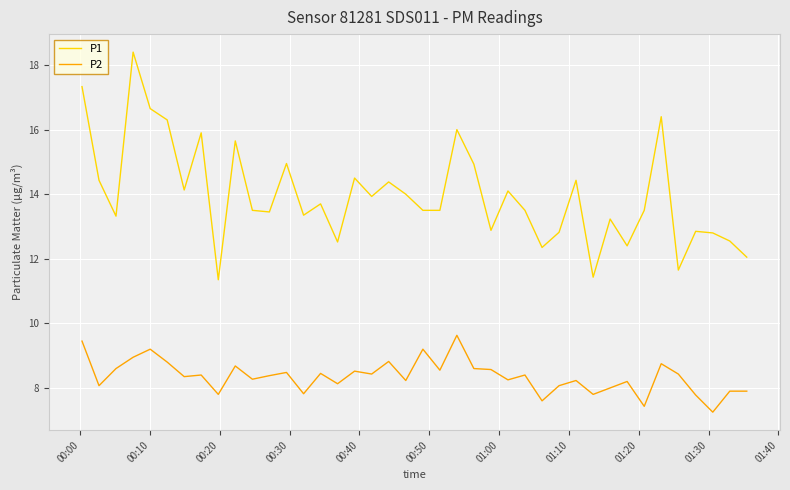

Which series has the widest spread of values?

P1